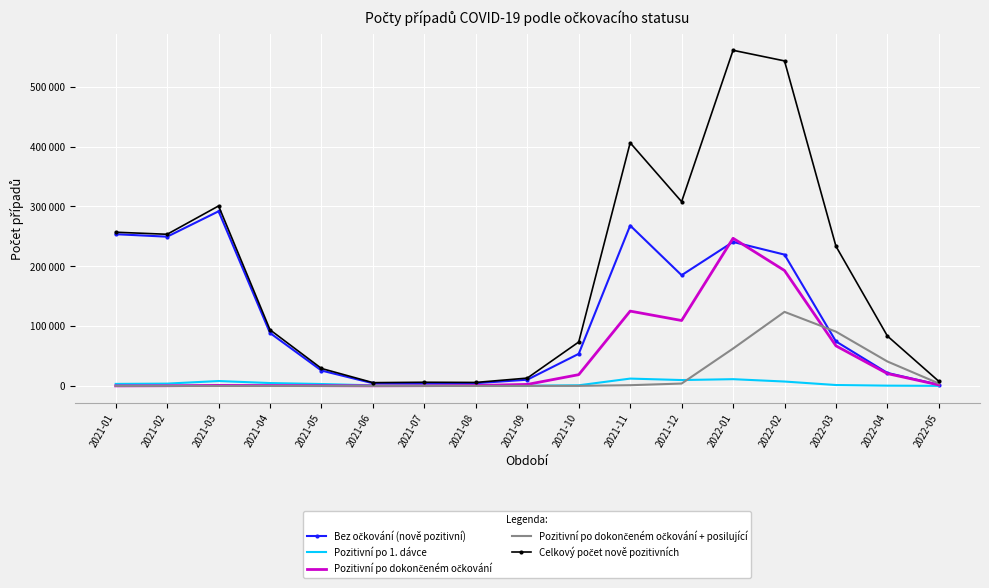

Which series ends up on top after the final intersection of Bez očkování (nově pozitivní) and Pozitivní po dokončeném očkování?

Bez očkování (nově pozitivní)